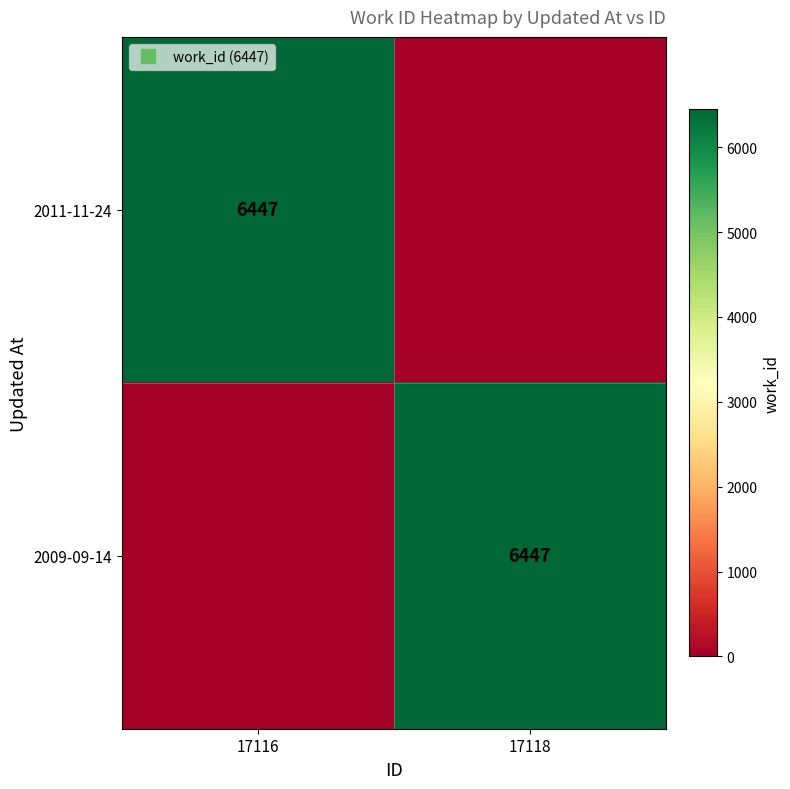

Is it true that 2009-09-14 equals -3619 at 17116?

False